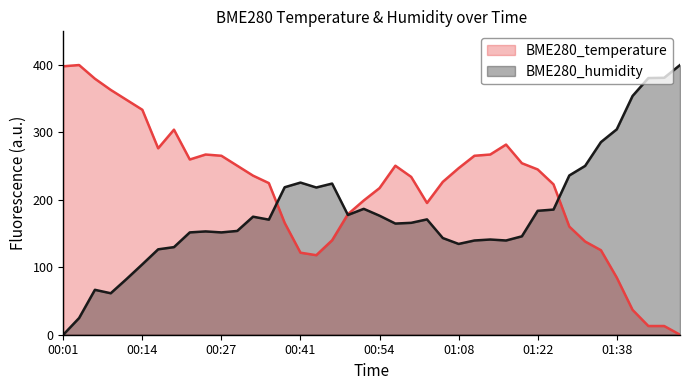

Is the value of BME280_temperature at 01:45 greater than the value of BME280_humidity at 00:57?

No